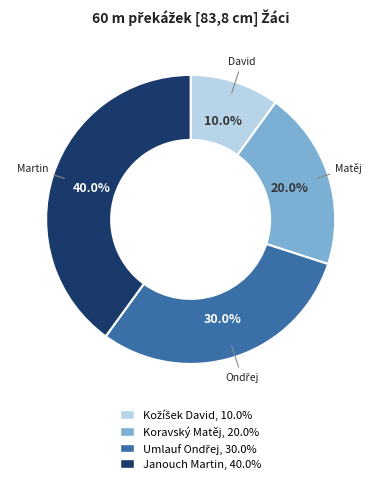

To the nearest percent, what portion does Koravský Matěj represent?

20%